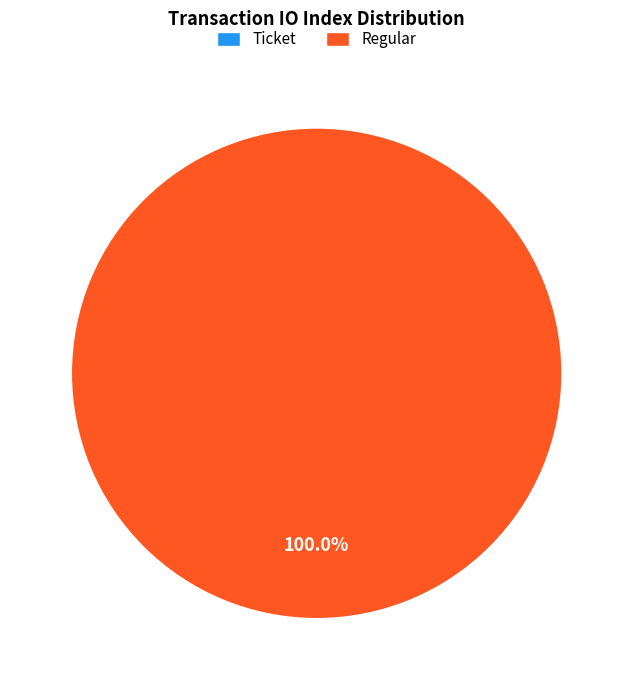

Which category has the smallest portion of the pie?

Ticket